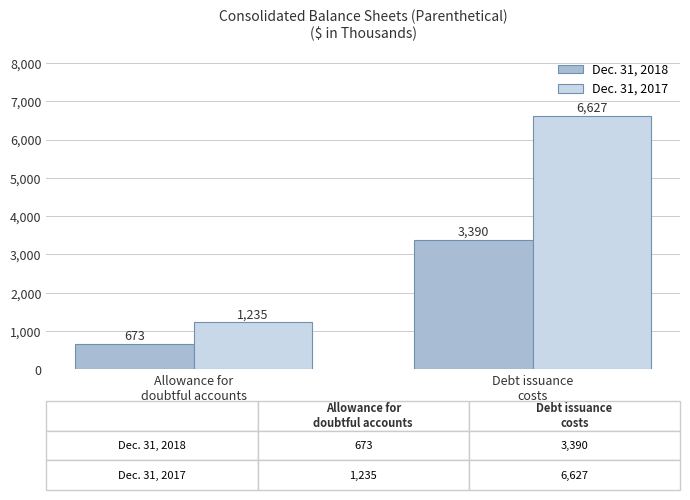

What position from the left is Allowance for
doubtful accounts?

1